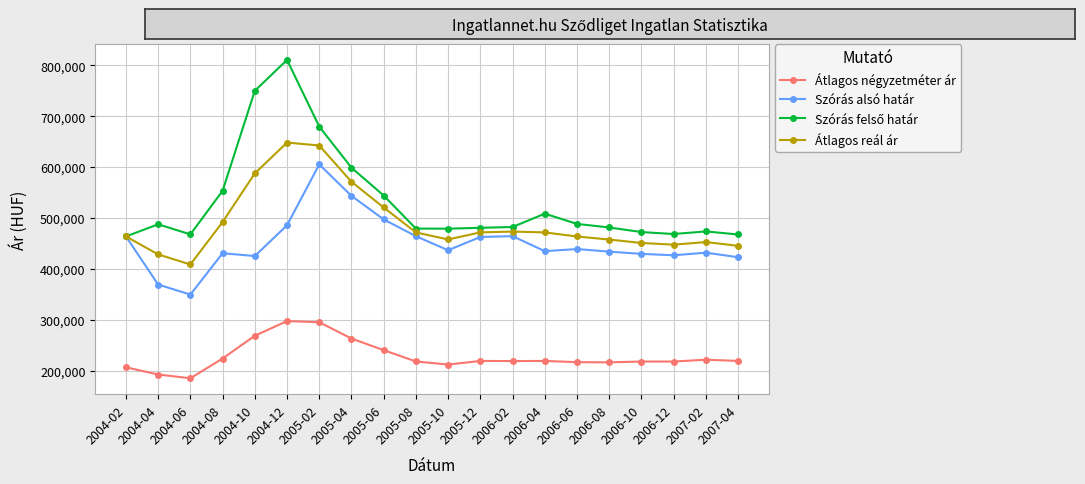

What is the value of the Átlagos négyzetméter ár point at the 4th from the left?

223747